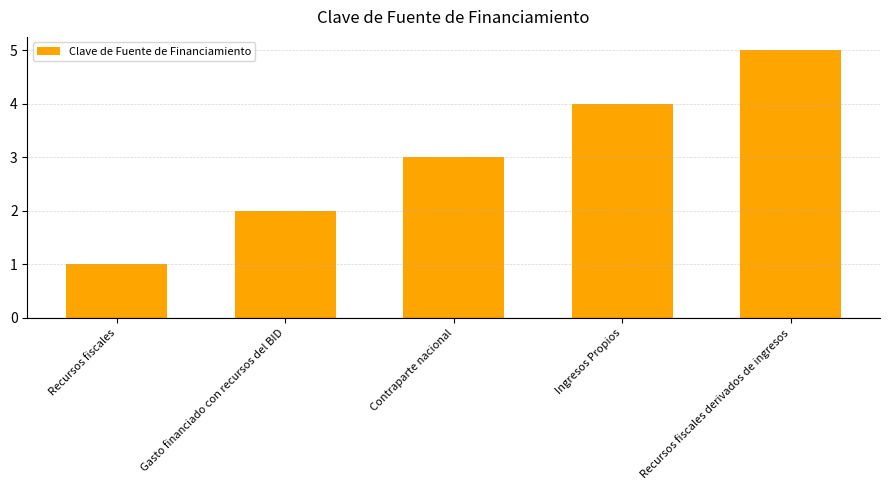

What is the change in value from Ingresos Propios to Recursos fiscales derivados de ingresos?

+1